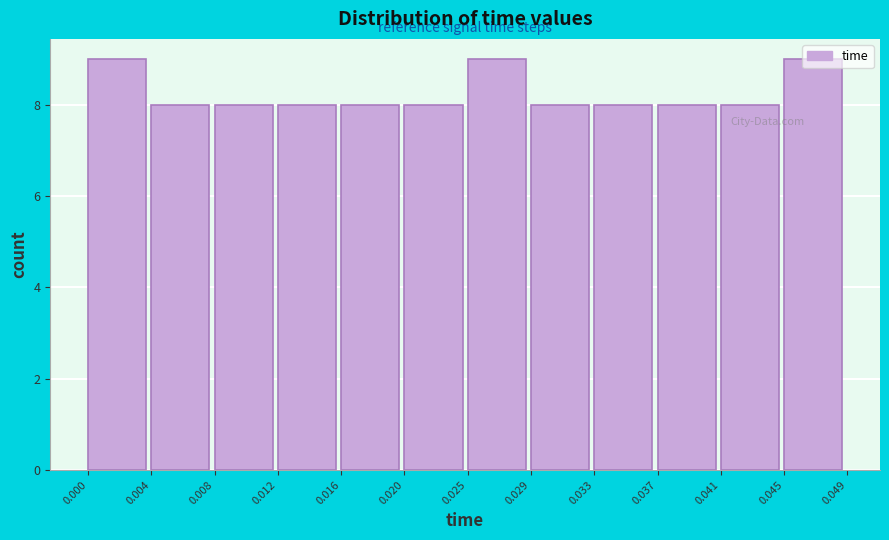

How tall is the bar that spans 0.029 to 0.033 on the x-axis? The values are not printed on the chart, so give them approximately, as read against the axis.

8